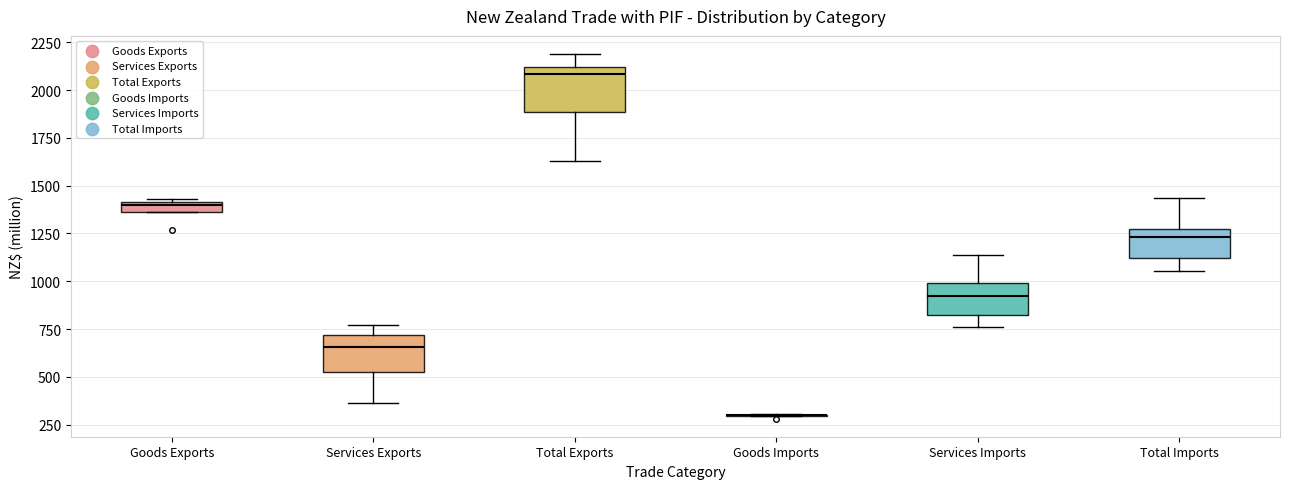

Where does the lower whisker of the box for Total Imports end on the y-axis? The values are not printed on the chart, so give them approximately, as read against the axis.

1050